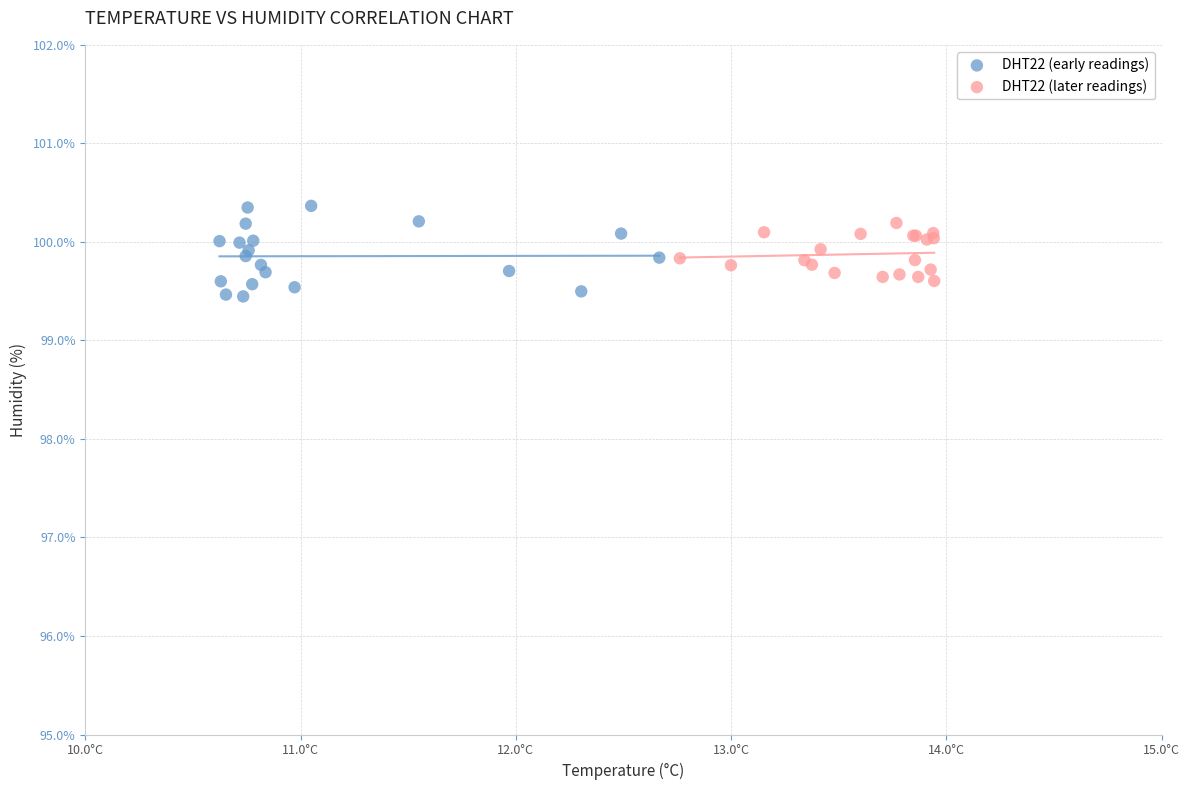

Which series contains the lowest Y value?

DHT22 (early readings)